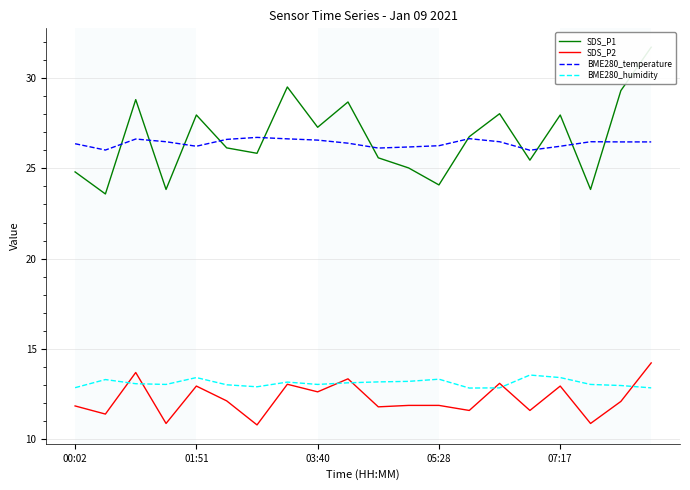

True or false: BME280_temperature and BME280_humidity intersect in this chart.

False